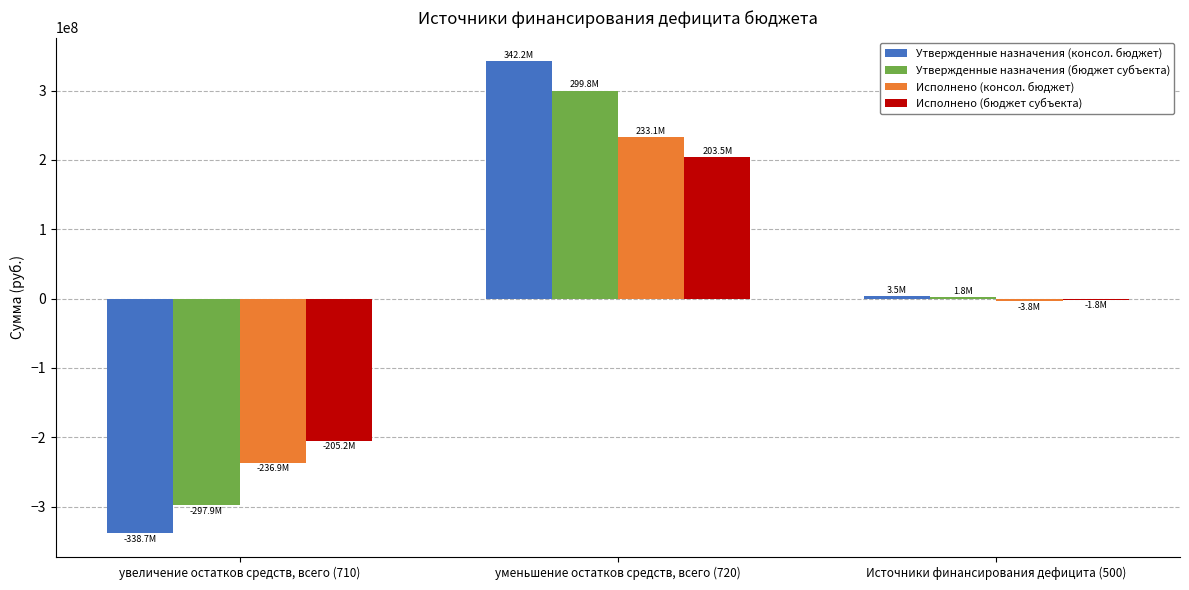

Is the value of Утвержденные назначения (бюджет субъекта) at уменьшение остатков средств, всего (720) greater than the value of Исполнено (консол. бюджет) at увеличение остатков средств, всего (710)?

Yes